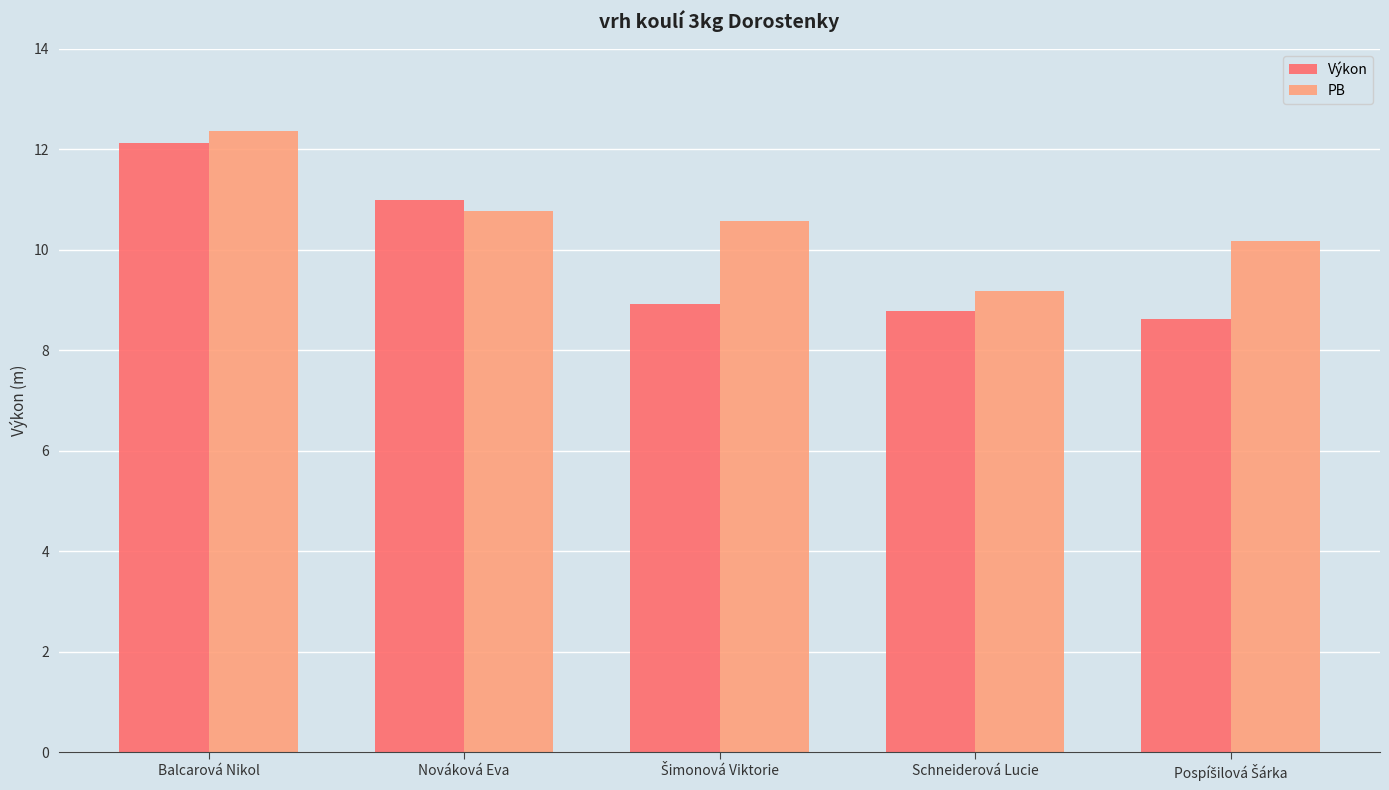

Which series changed the most between Balcarová Nikol and Schneiderová Lucie?

Výkon